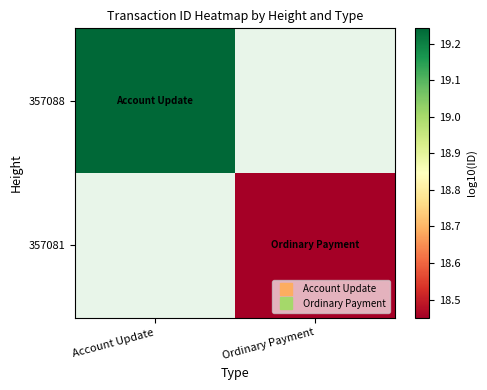

List the series in order of their overall mean, lowest first.

357088, 357081